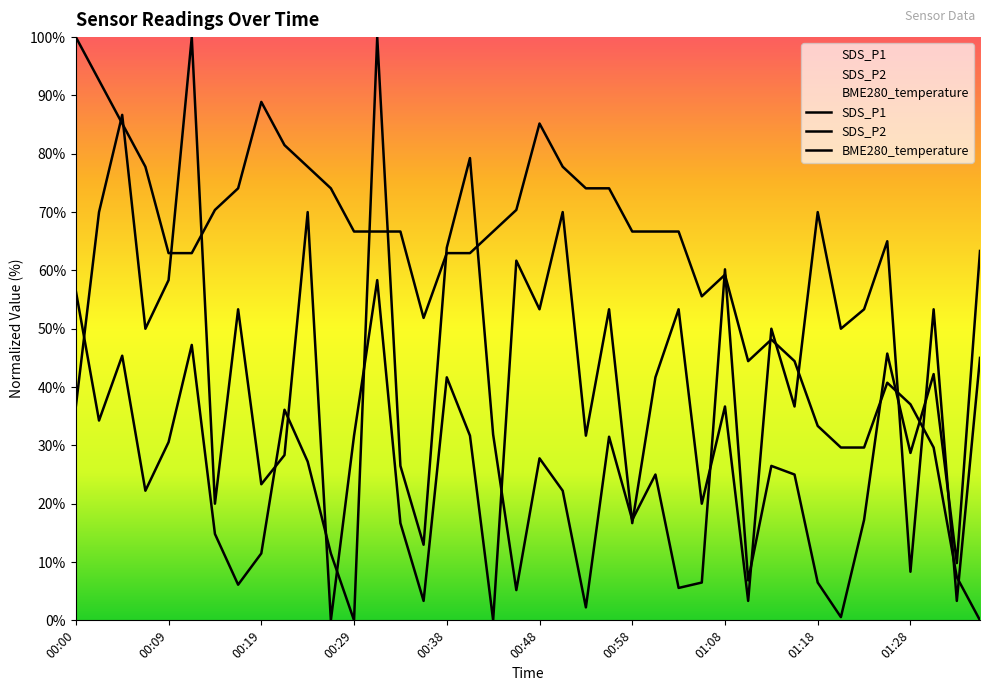

Which series has the largest range (max minus min)?

SDS_P1